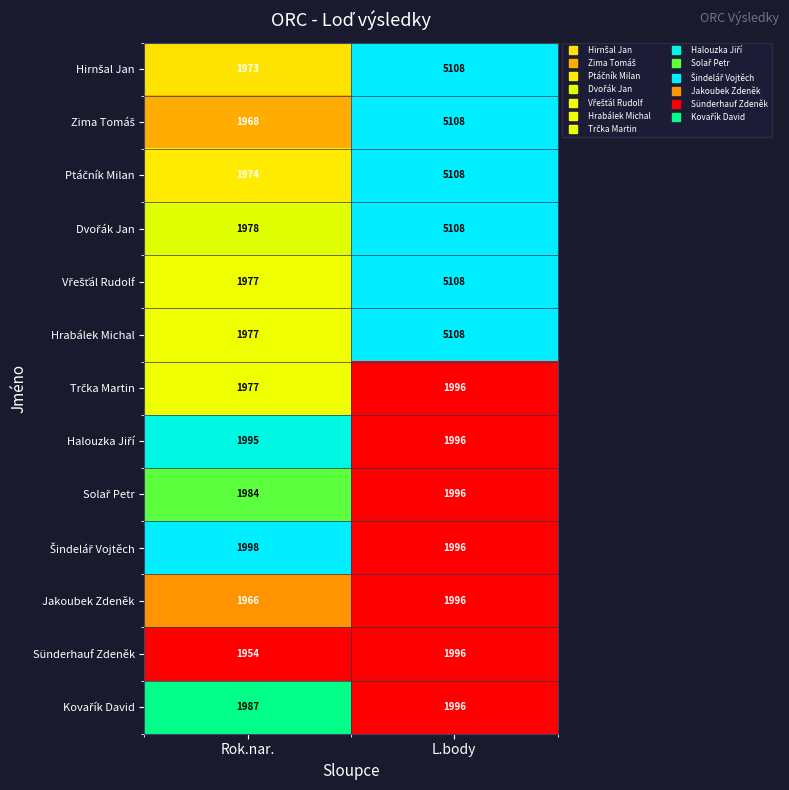

What is the total value across all series at L.body?

44620